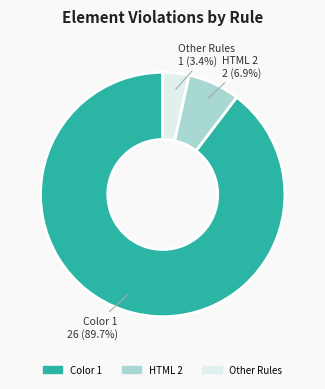

How much of the chart is everything except HTML 2?

93.1%